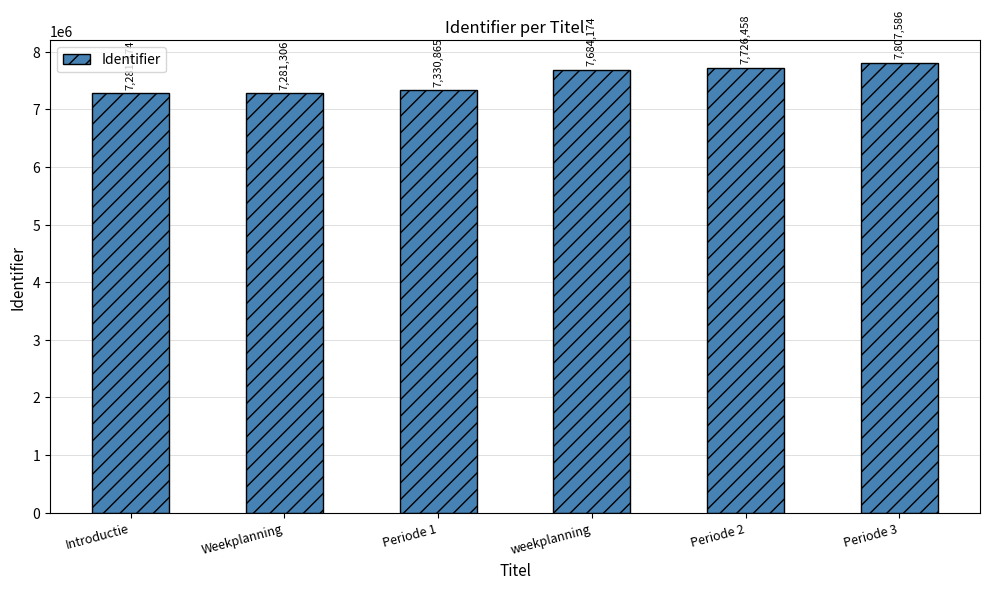

How many categories are shown in the chart?

6